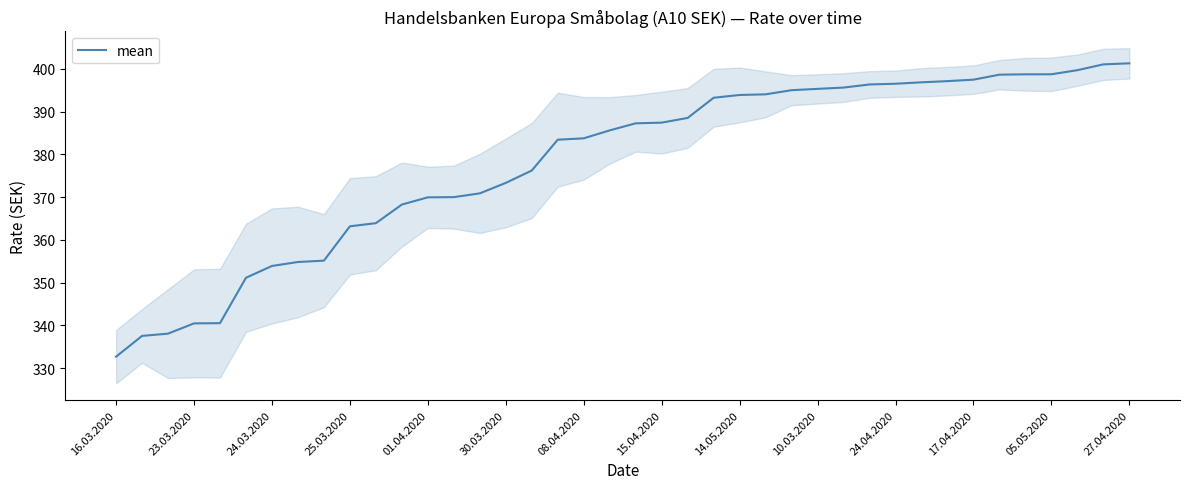

Which category has the lowest value in the mean series?

16.03.2020